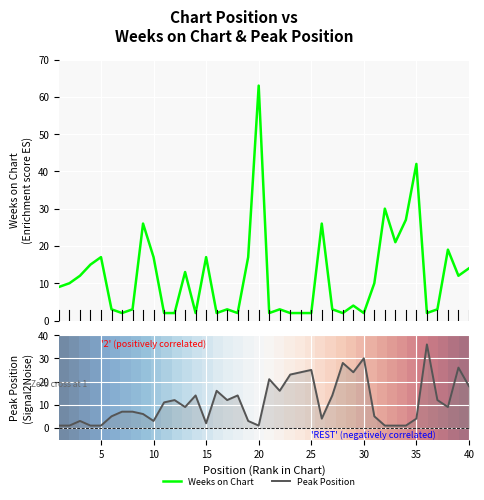

True or false: Peak Position has a value of 13.5 at 20.

False